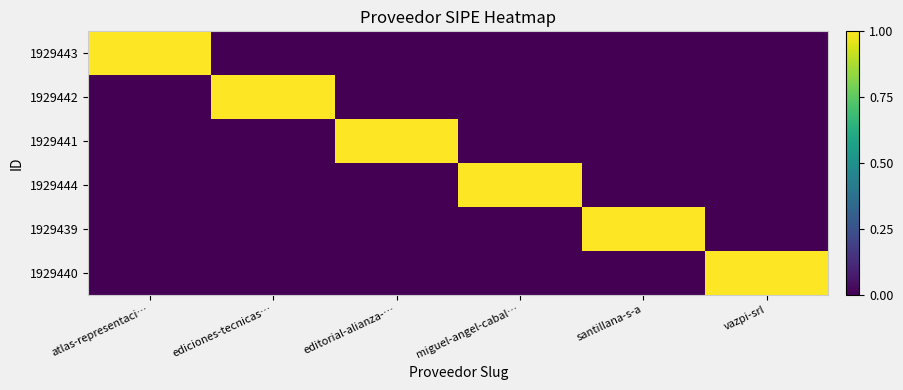

Which series has the largest range (max minus min)?

1929443